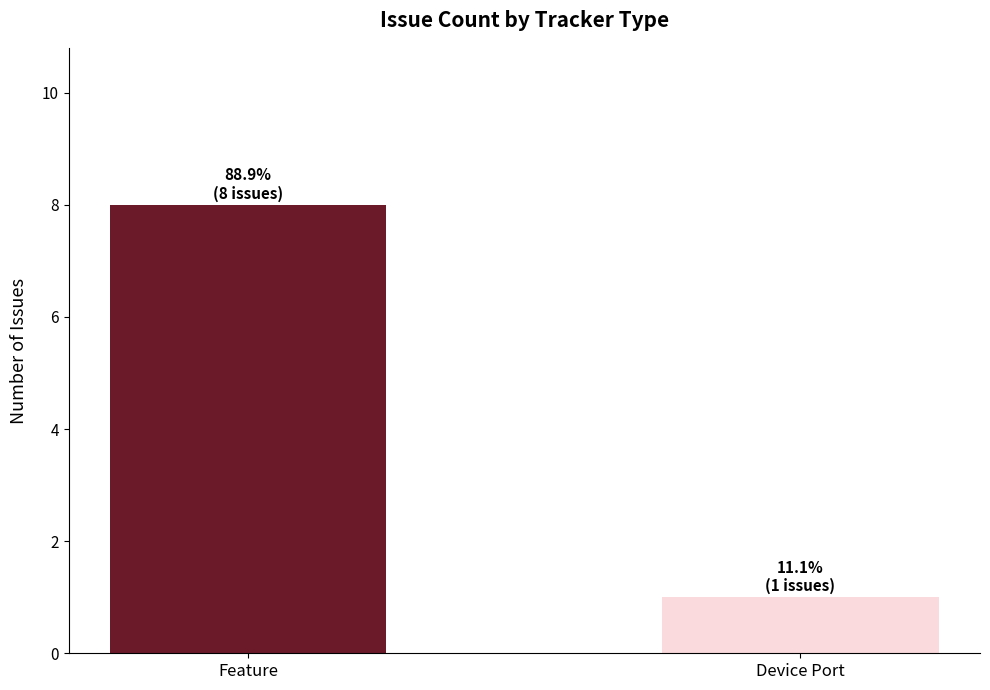

What is the sum of the values at Device Port and Feature?

9